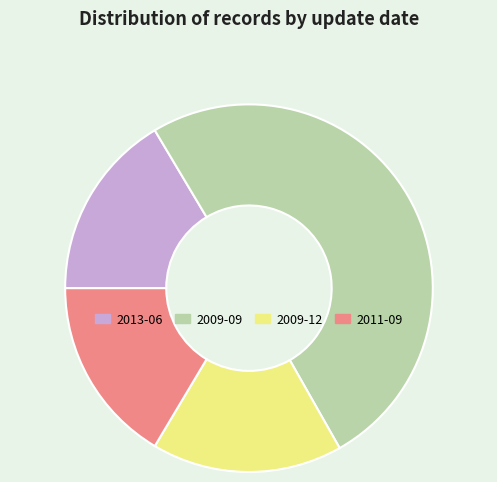

Does any single category account for the majority?

Yes